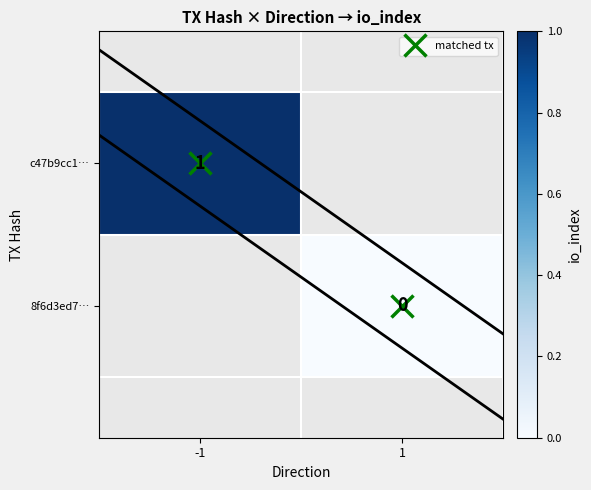

Which category has the highest value in the 8f6d3ed7… series?

-1